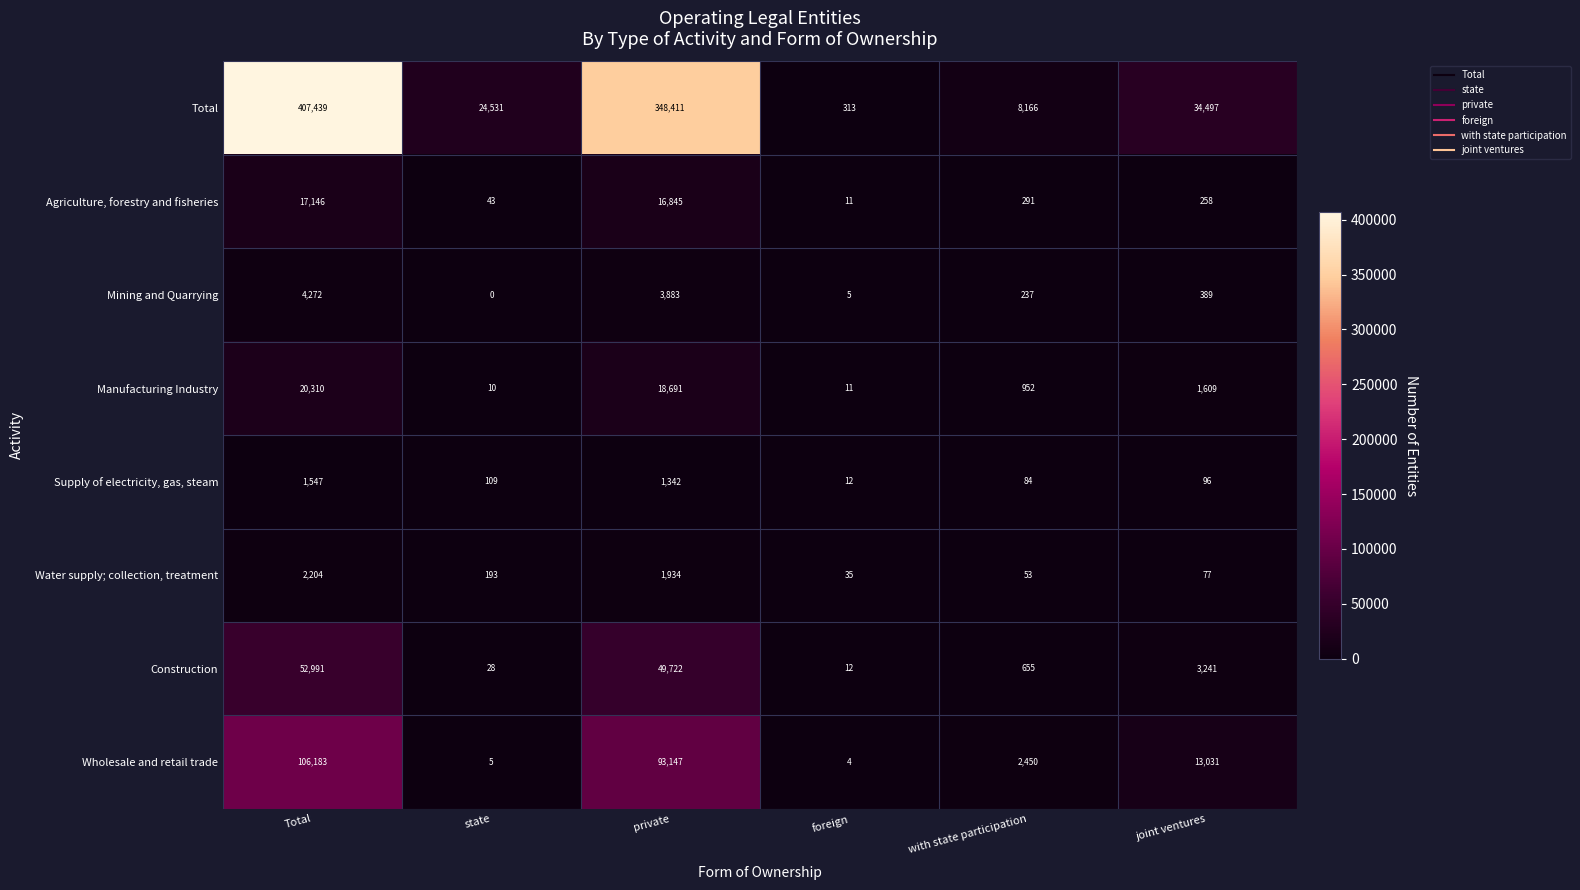

List the labels in order of Wholesale and retail trade value, largest first.

Total, private, joint ventures, with state participation, state, foreign